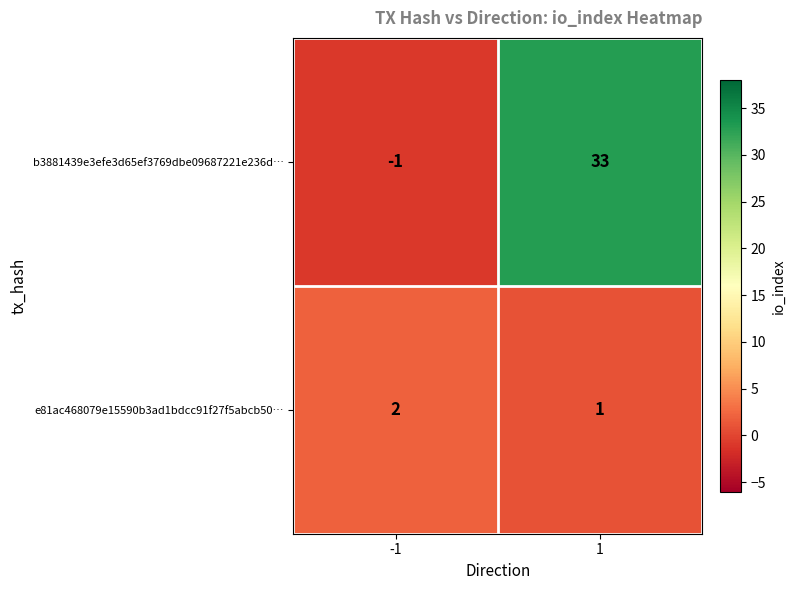

Which series has the largest range (max minus min)?

b3881439e3efe3d65ef3769dbe09687221e236d…